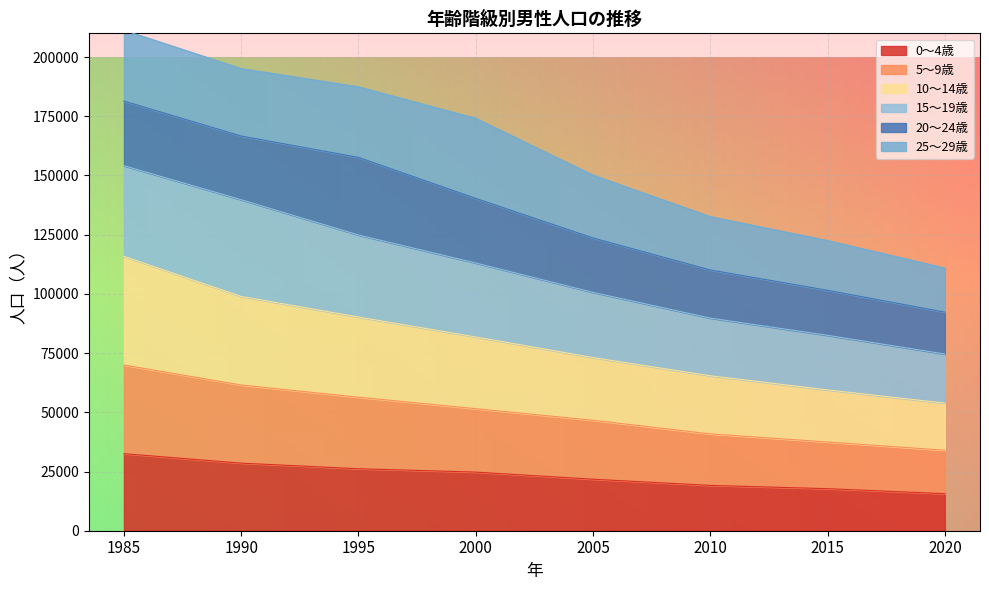

What is the total value across all series at 2015?

122525